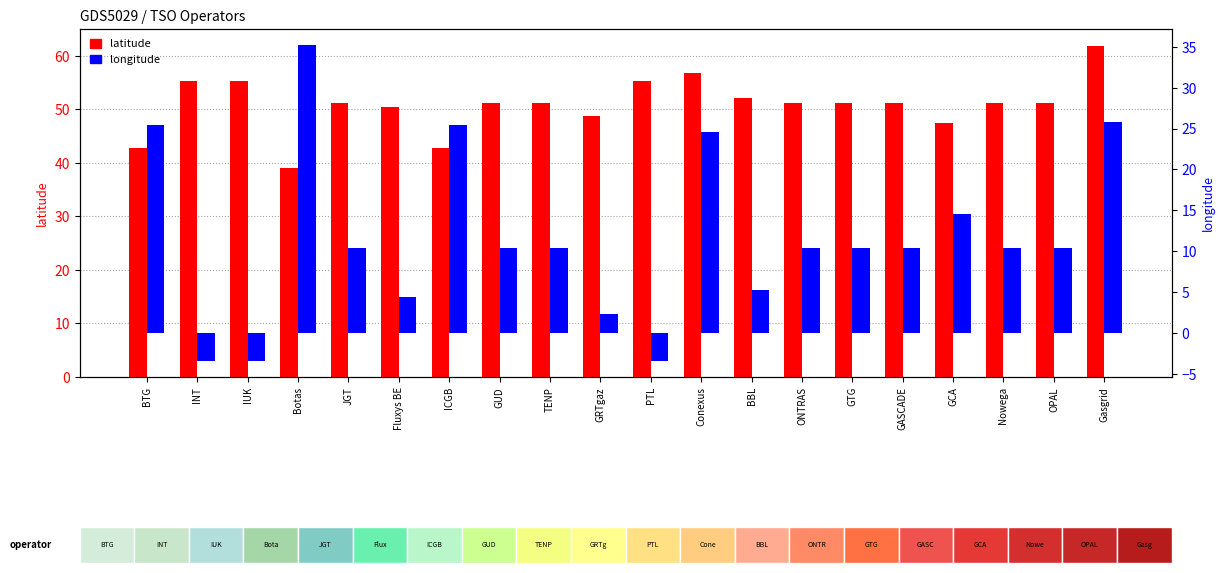

What is the minimum value for longitude?

-3.4